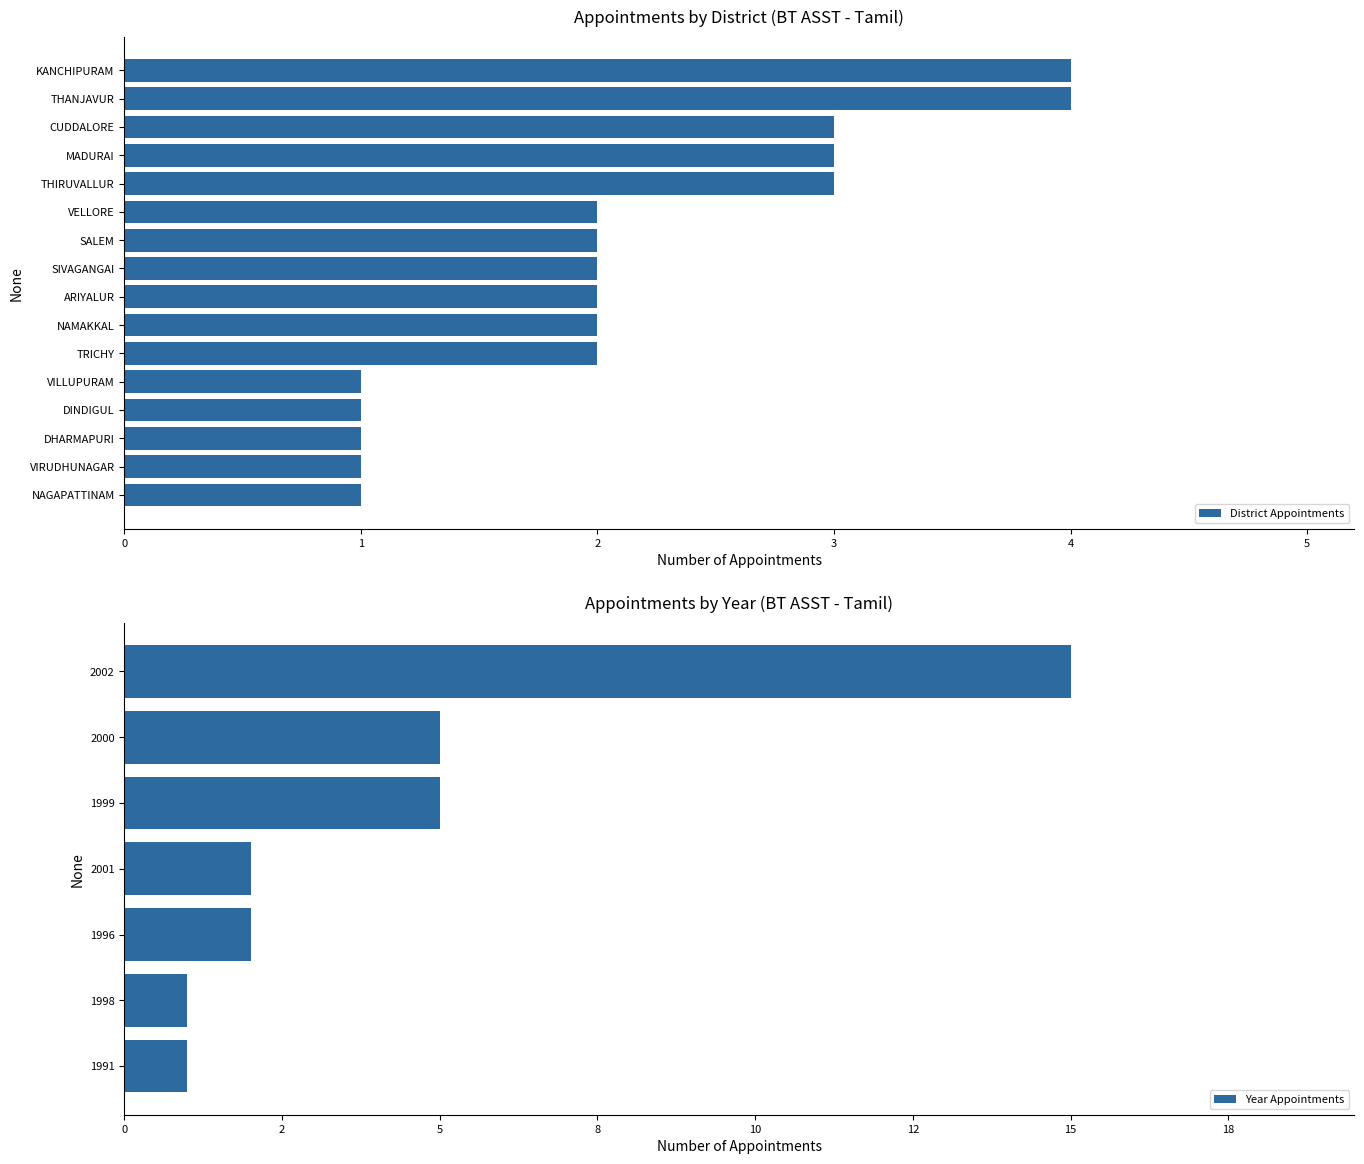

True or false: the data shows 3 at 2.

True